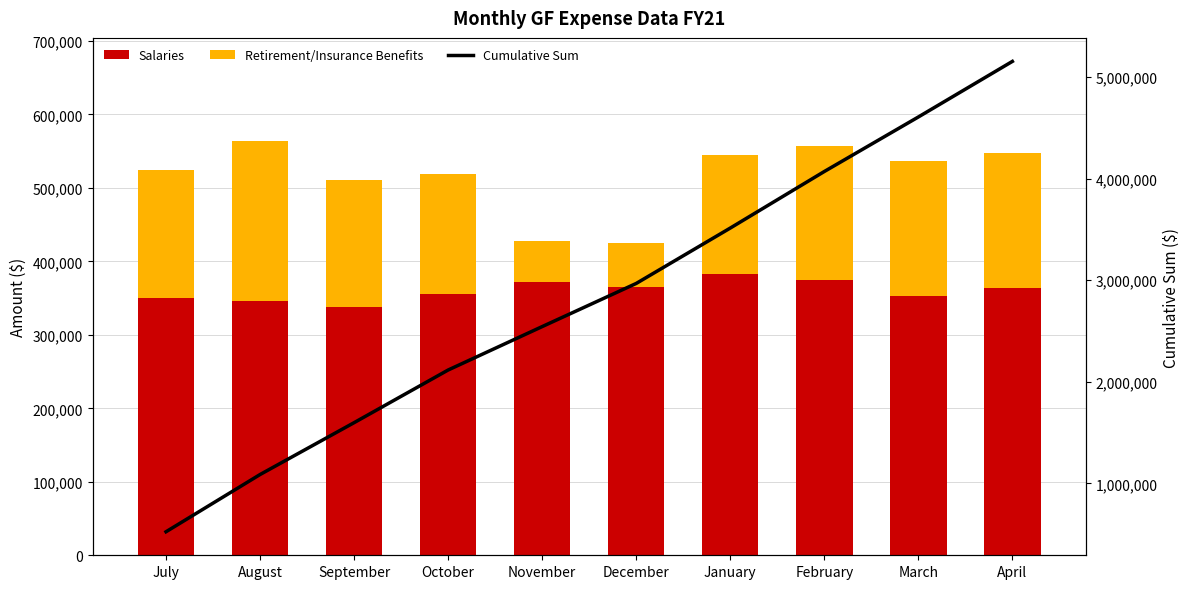

At which label does Retirement/Insurance Benefits reach its peak?

August